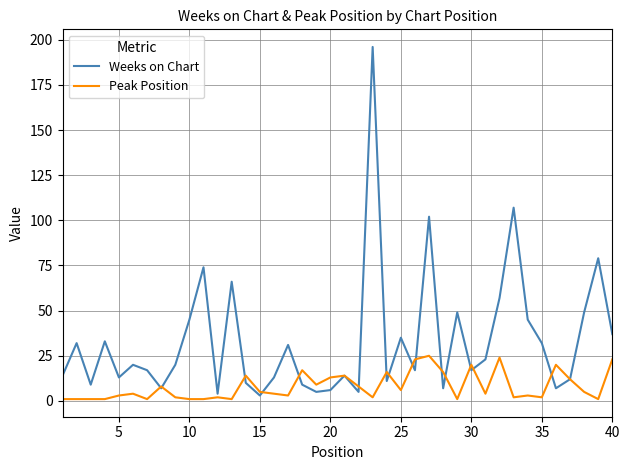

Reading left to right, extract all data points from this chart.

Weeks on Chart: 14	32	9	33	13	20	17	7	20	45	74	4	66	10	3	13	31	9	5	6	14	5	196	11	35	17	102	7	49	17	23	57	107	45	32	7	12	49	79	37
Peak Position: 1	1	1	1	3	4	1	8	2	1	1	2	1	14	5	4	3	17	9	13	14	8	2	16	6	23	25	16	1	20	4	24	2	3	2	20	12	5	1	23